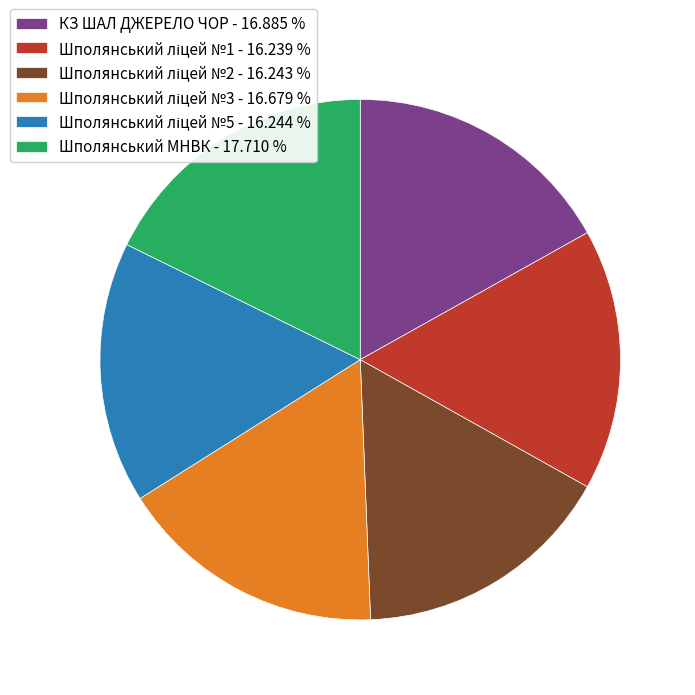

Does any single category account for the majority?

No